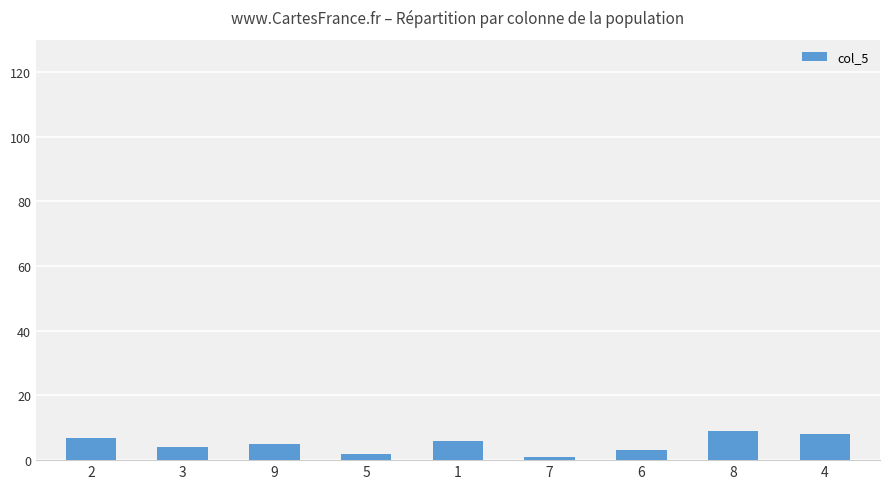

The value at 3 is 4. True or false?

True